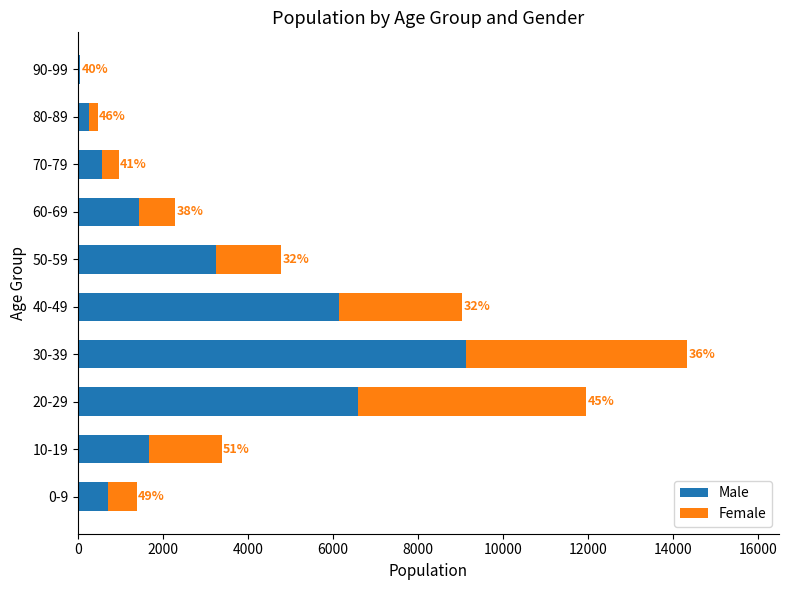

What is the difference between the maximum and second lowest values in the Male series?

8872